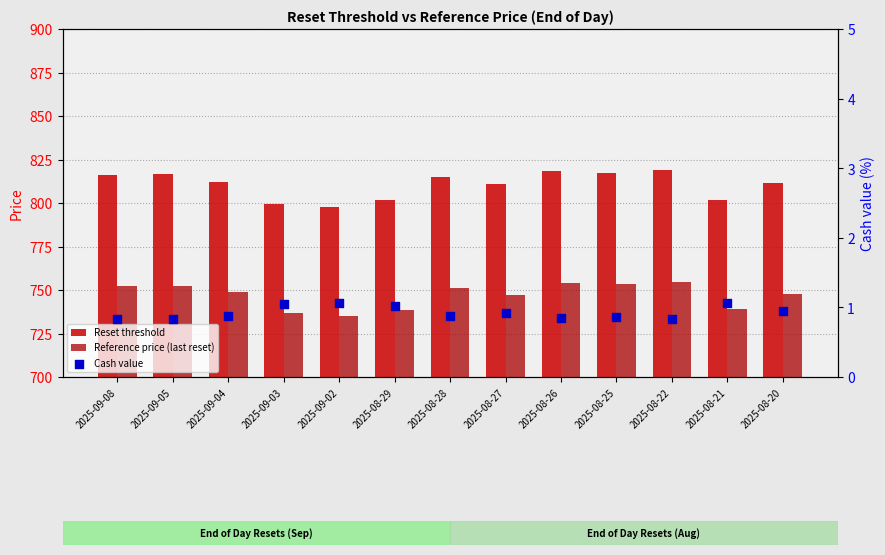

Which series contains the highest Y value?

Reset threshold